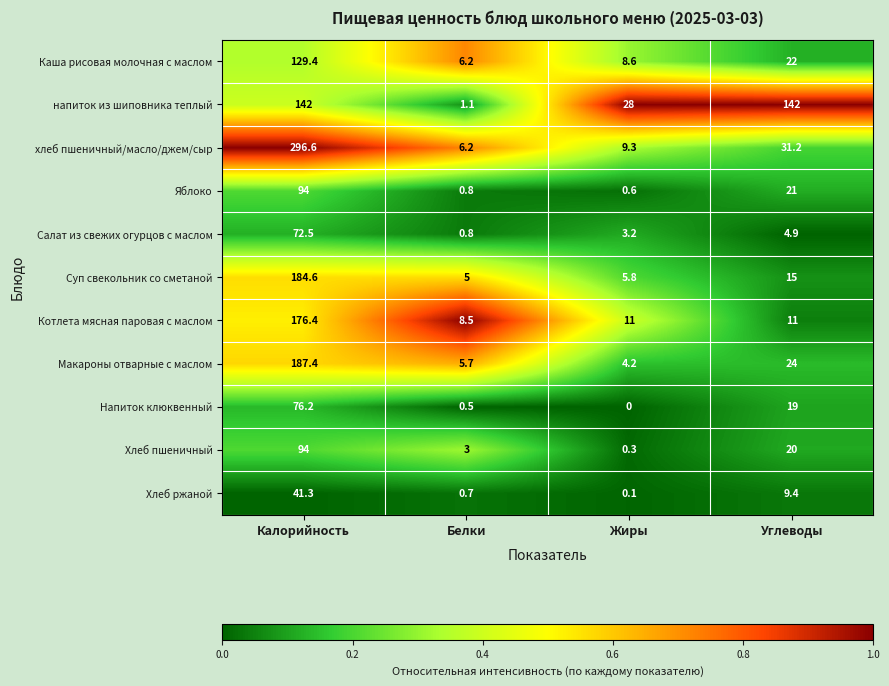

Which series has the largest total across all categories?

хлеб пшеничный/масло/джем/сыр